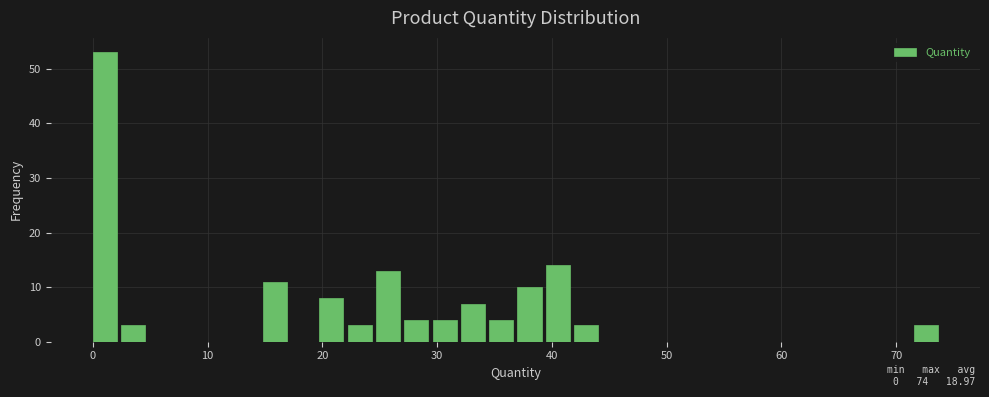

Around what value on the x-axis is the tallest bar? Give the approximate position of its centre, as read against the axis.

1